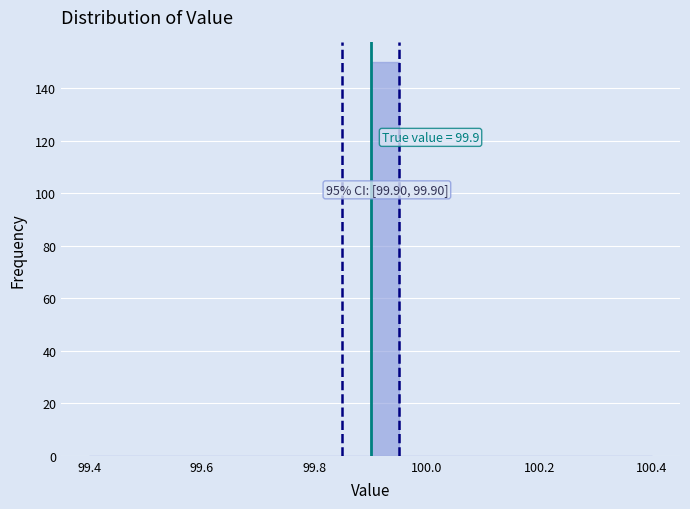

Read against the x-axis, roughly where is the centre of the tallest bar?

99.92